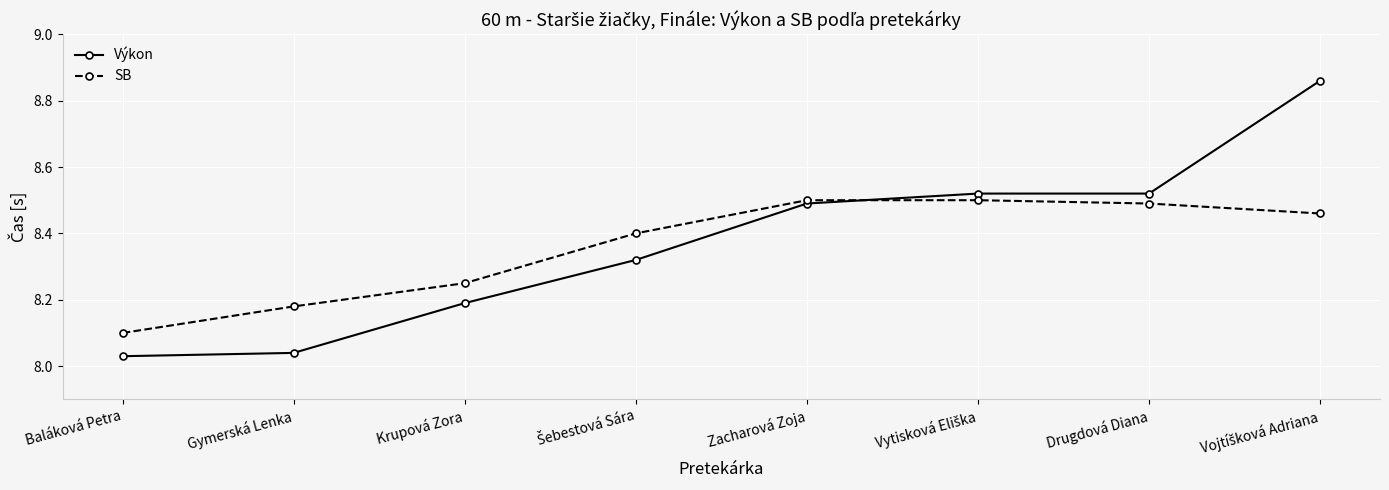

At Baláková Petra, list the series in order from largest to smallest.

SB, Výkon